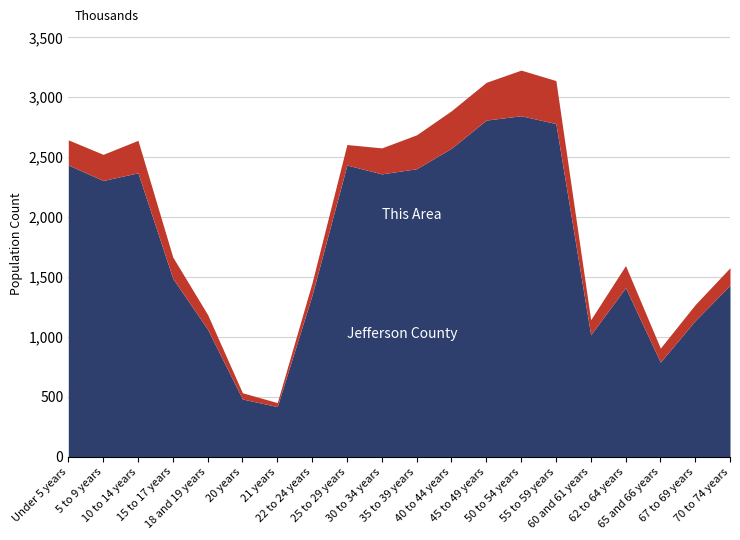

What is the approximate value of This Area at 40 to 44 years?

313